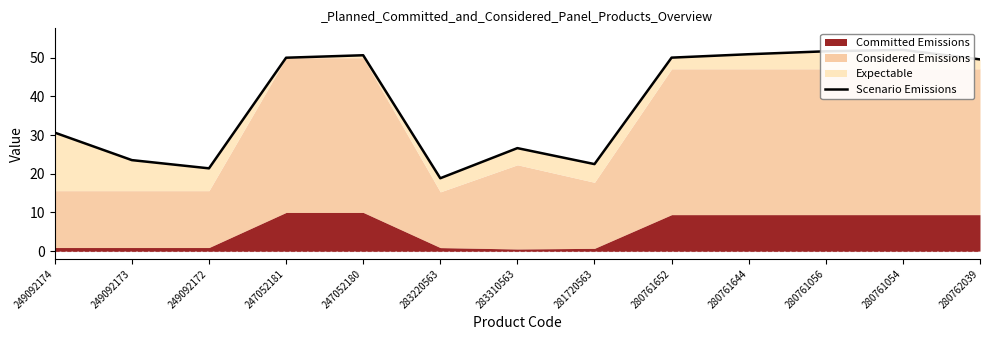

Reading left to right, what are all the values shown in this chart?

249092174=30.6	249092173=23.5	249092172=21.4	247052181=50.0	247052180=50.6	283220563=18.8	283310563=26.6	281720563=22.5	280761652=50.0	280761644=50.9	280761056=51.7	280761054=52.0	280762039=49.6